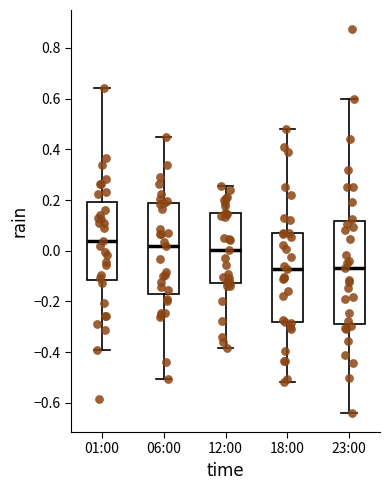

Where does the upper whisker of the box for 23:00 end on the y-axis? The values are not printed on the chart, so give them approximately, as read against the axis.

0.60